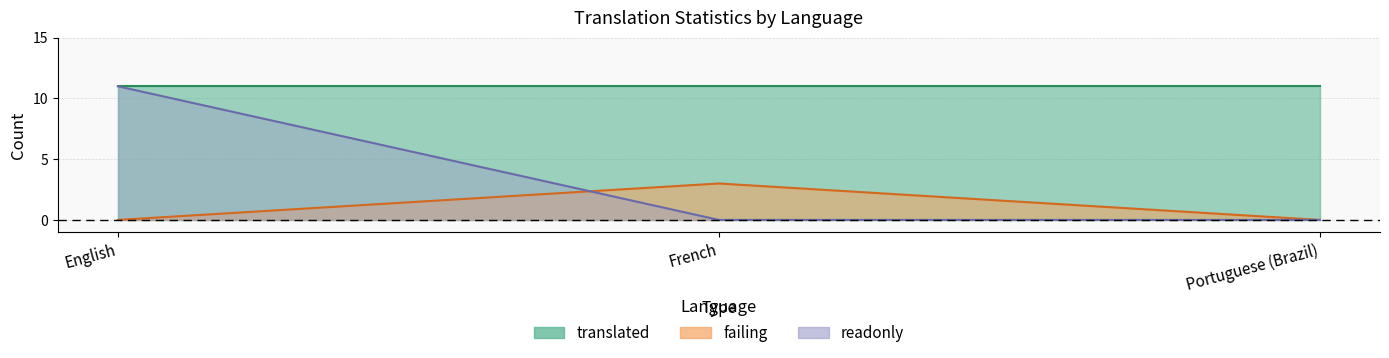

Is it true that failing equals 0 at Portuguese (Brazil)?

True